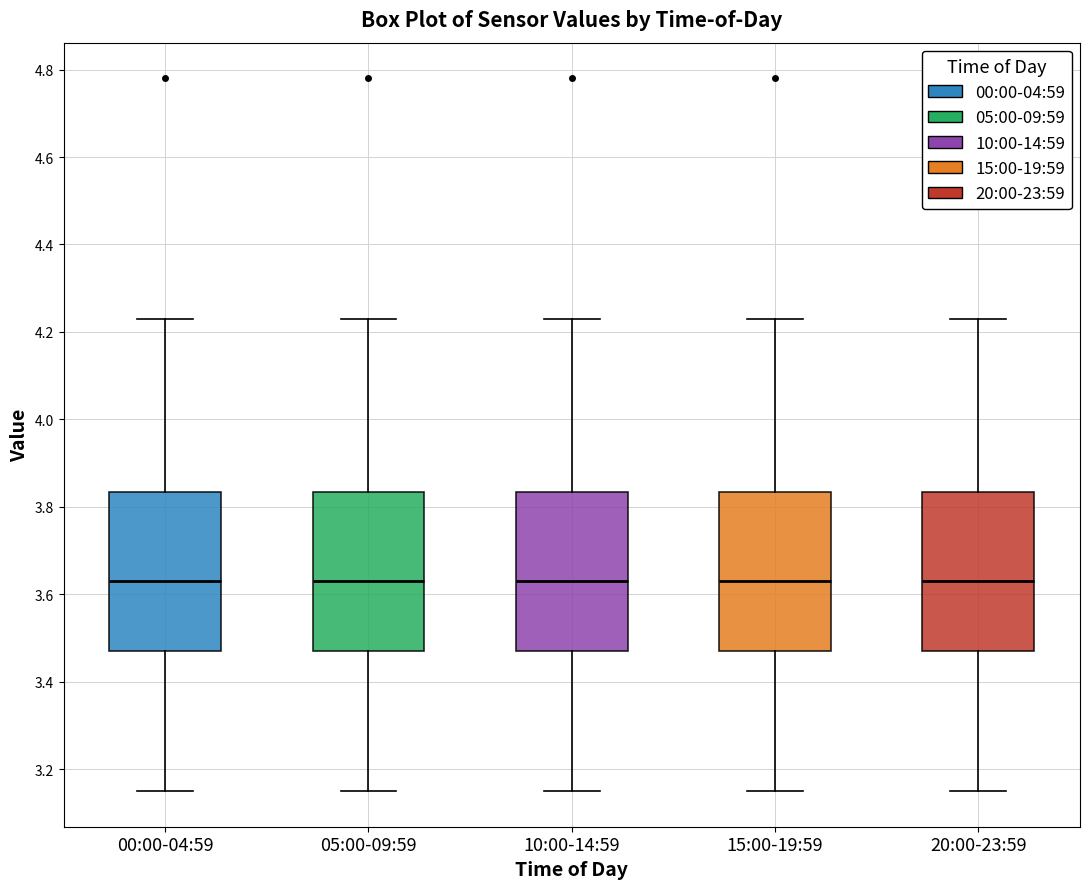

Reading left to right, transcribe this box plot: for each box, give where its median line is, the range the box spans, and where its two whiskers end, as read against the y-axis. The values are not printed on the chart, so give them approximately, as read against the axis.

00:00-04:59: median 3.64, box 3.48 to 3.84, whiskers 3.16 to 4.24
05:00-09:59: median 3.64, box 3.48 to 3.84, whiskers 3.16 to 4.24
10:00-14:59: median 3.64, box 3.48 to 3.84, whiskers 3.16 to 4.24
15:00-19:59: median 3.64, box 3.48 to 3.84, whiskers 3.16 to 4.24
20:00-23:59: median 3.64, box 3.48 to 3.84, whiskers 3.16 to 4.24